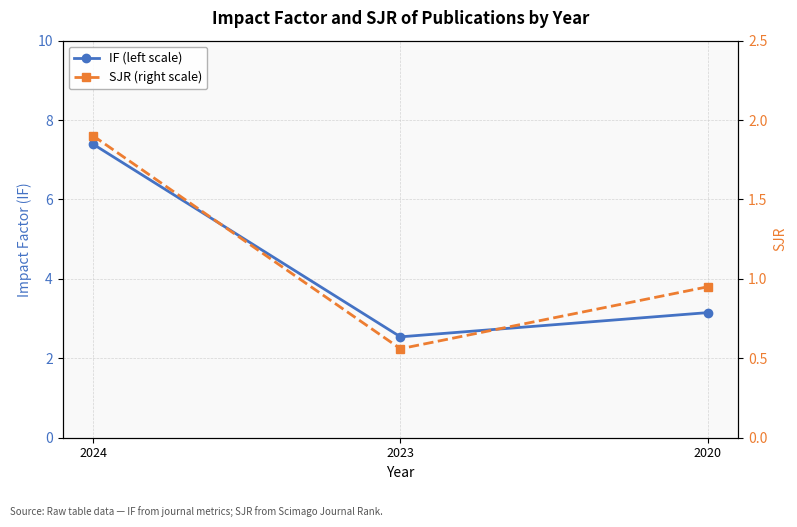

What is the minimum value shown in the chart?

0.6